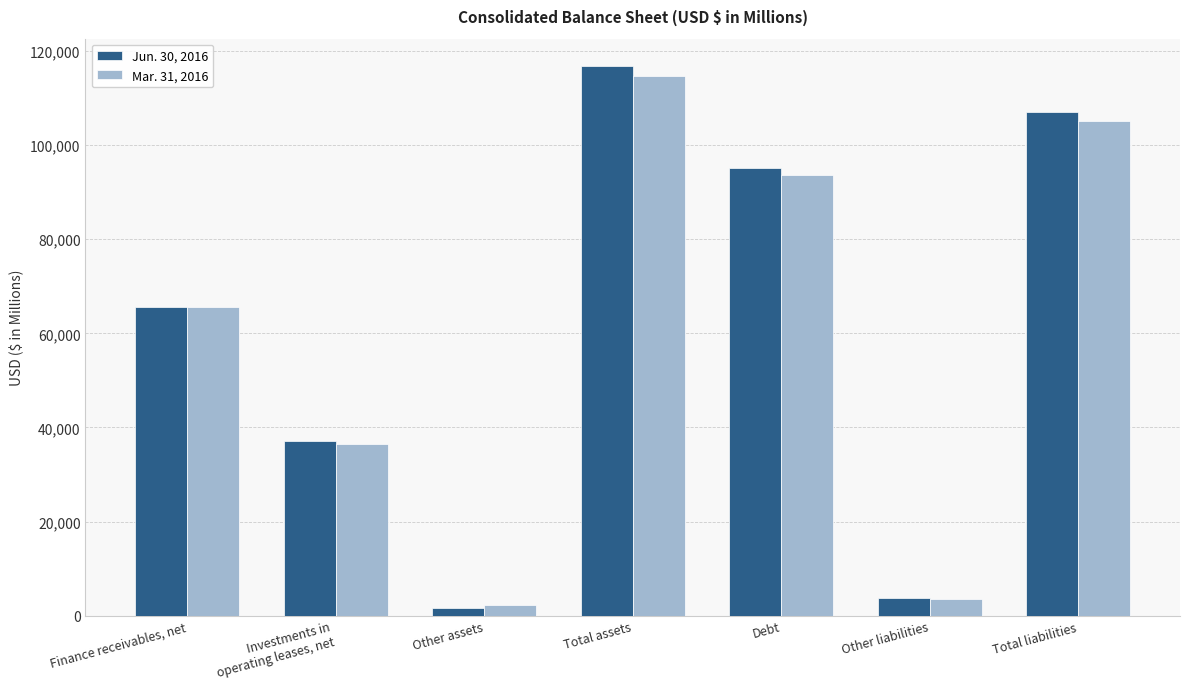

The Mar. 31, 2016 series shows 31526 at Finance receivables, net. True or false?

False